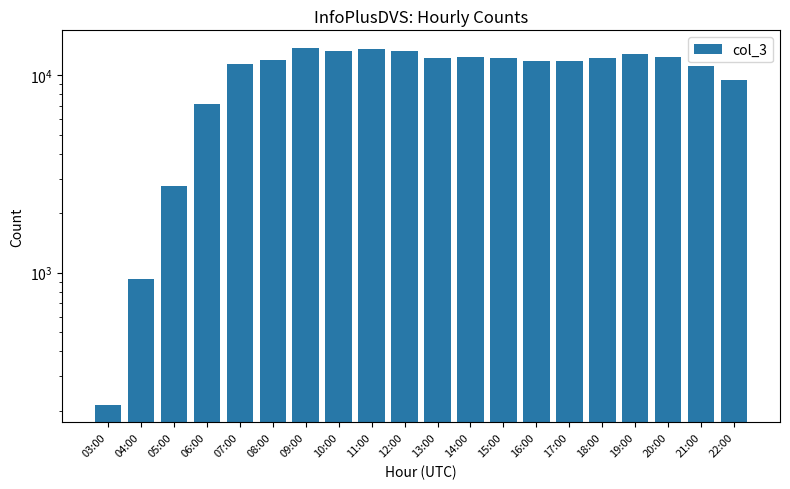

What is the label of the 15th bar from the left?

17:00